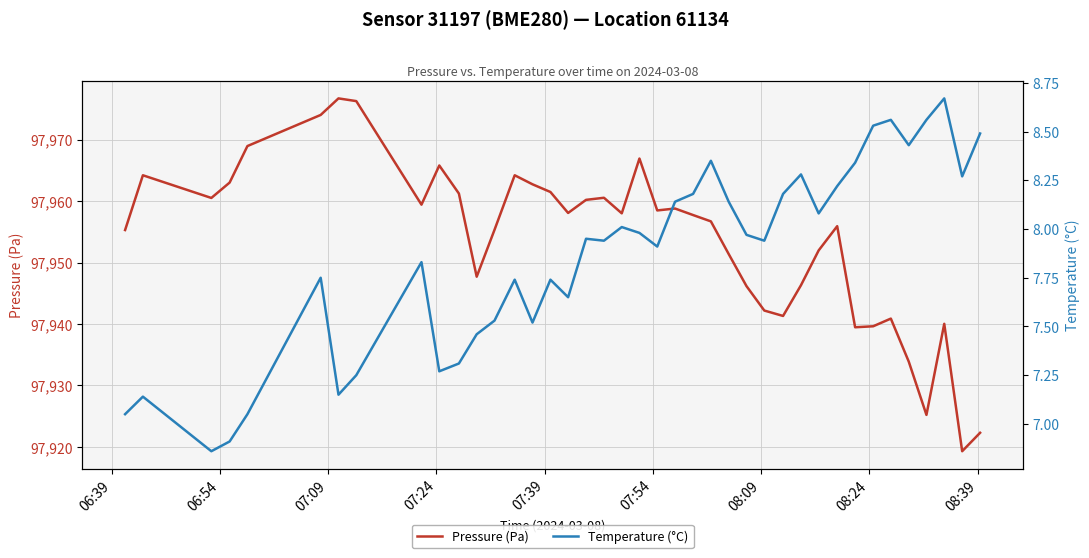

True or false: Pressure (Pa) and Temperature (°C) cross at least once.

False